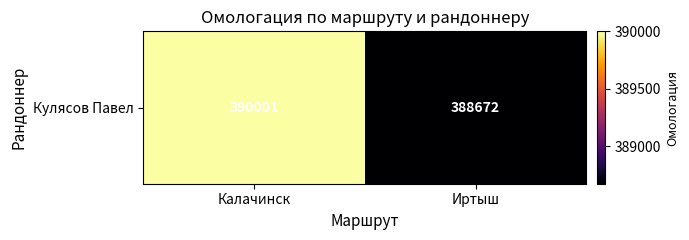

At which category does the chart reach its minimum across all series?

Иртыш